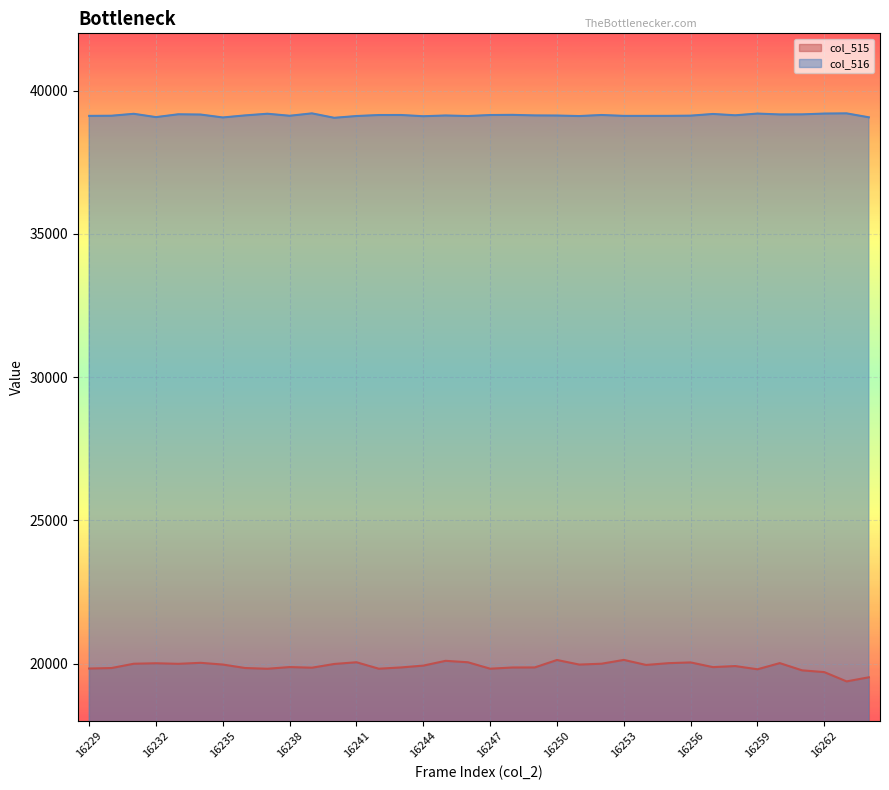

True or false: col_516 has a value of 39052 at 16240.

True